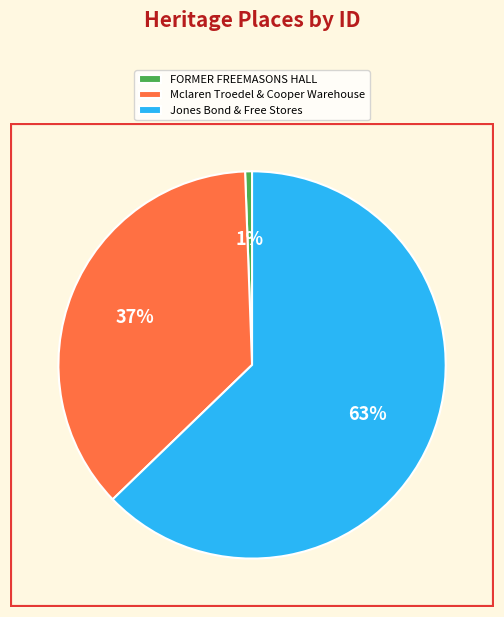

What is the smallest slice in the pie chart?

FORMER FREEMASONS HALL